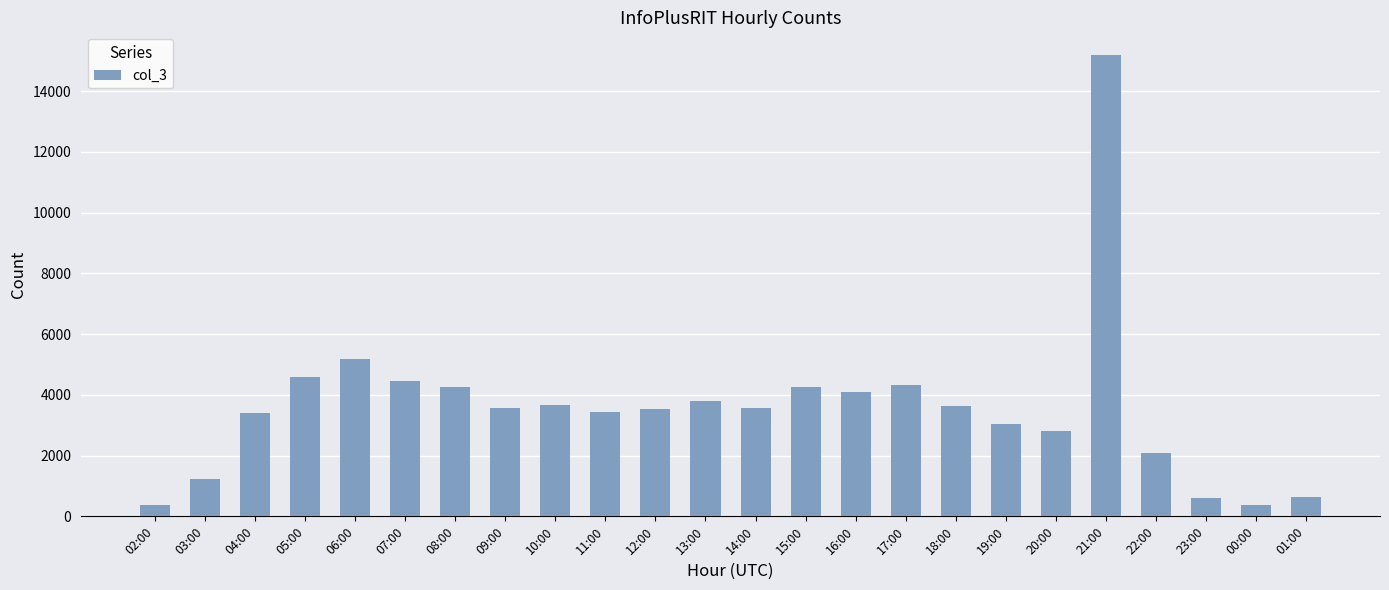

Does the chart contain any negative values?

No